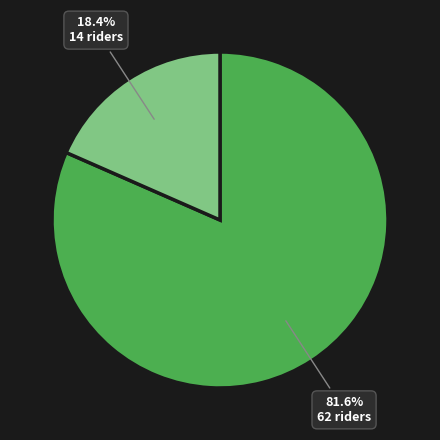

Does any single category account for the majority?

Yes